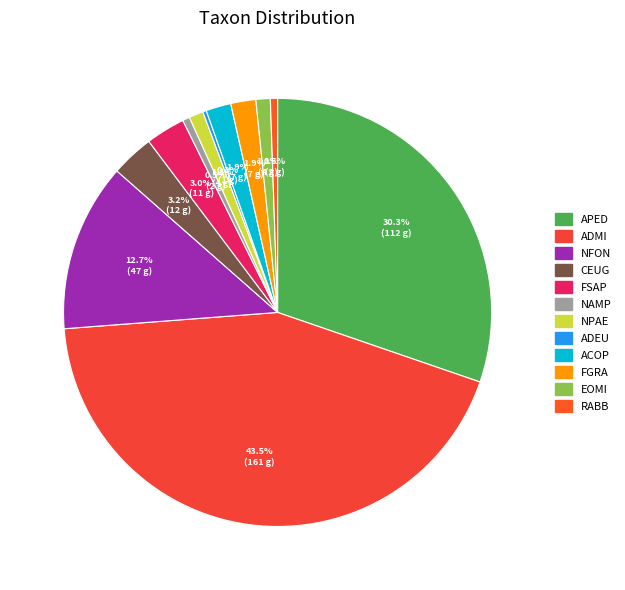

True or false: ADMI accounts for 55% of the total.

False